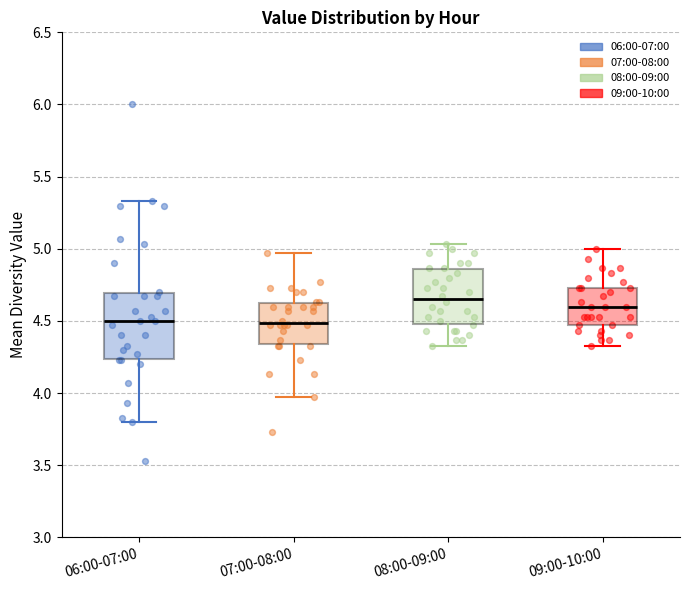

Reading left to right, transcribe this box plot: for each box, give where its median line is, the range the box spans, and where its two whiskers end, as read against the y-axis. The values are not printed on the chart, so give them approximately, as read against the axis.

06:00-07:00: median 4.50, box 4.25 to 4.70, whiskers 3.80 to 5.35
07:00-08:00: median 4.50, box 4.35 to 4.60, whiskers 3.95 to 4.95
08:00-09:00: median 4.65, box 4.50 to 4.85, whiskers 4.35 to 5.05
09:00-10:00: median 4.60, box 4.45 to 4.75, whiskers 4.35 to 5.00